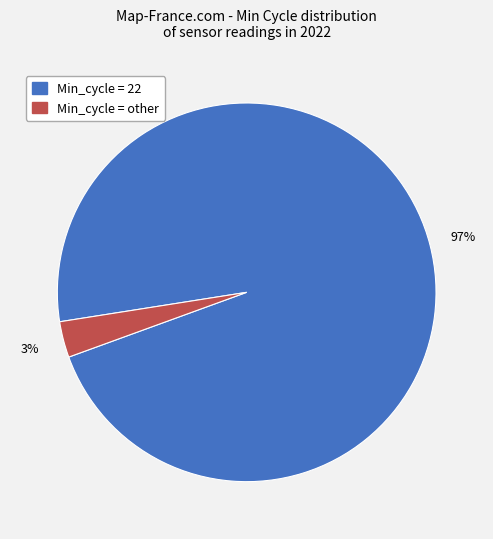

To the nearest percent, what is the difference between the largest and smallest slice percentages?

94%